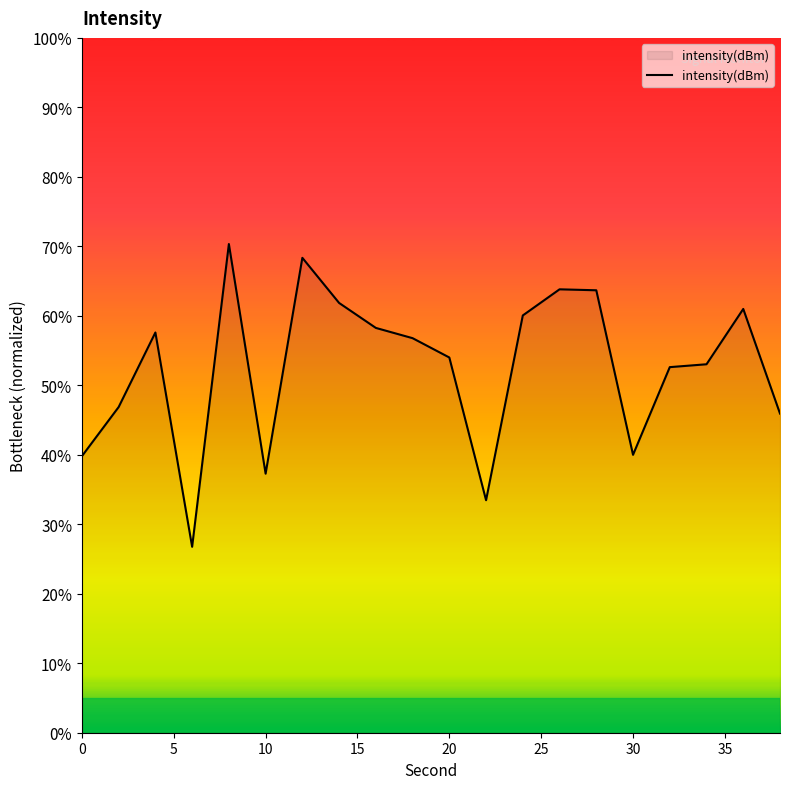

What is the difference between the maximum and minimum values?

43.6